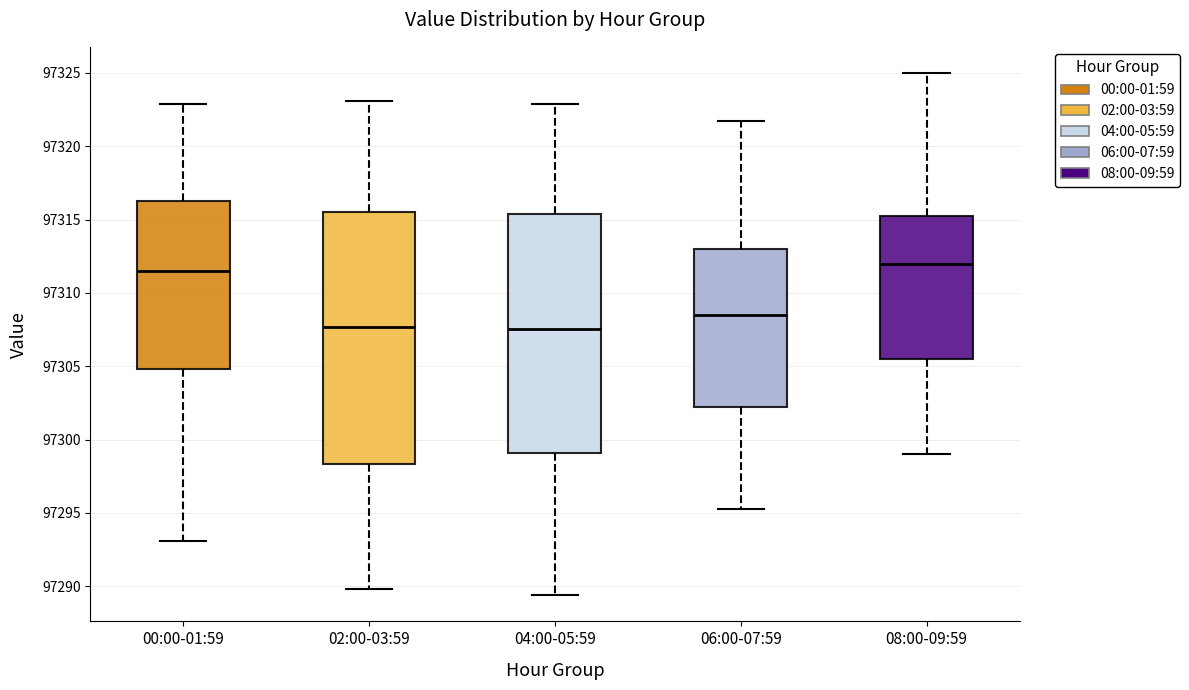

Which box is the tallest, from its lower edge to its upper edge?

02:00-03:59